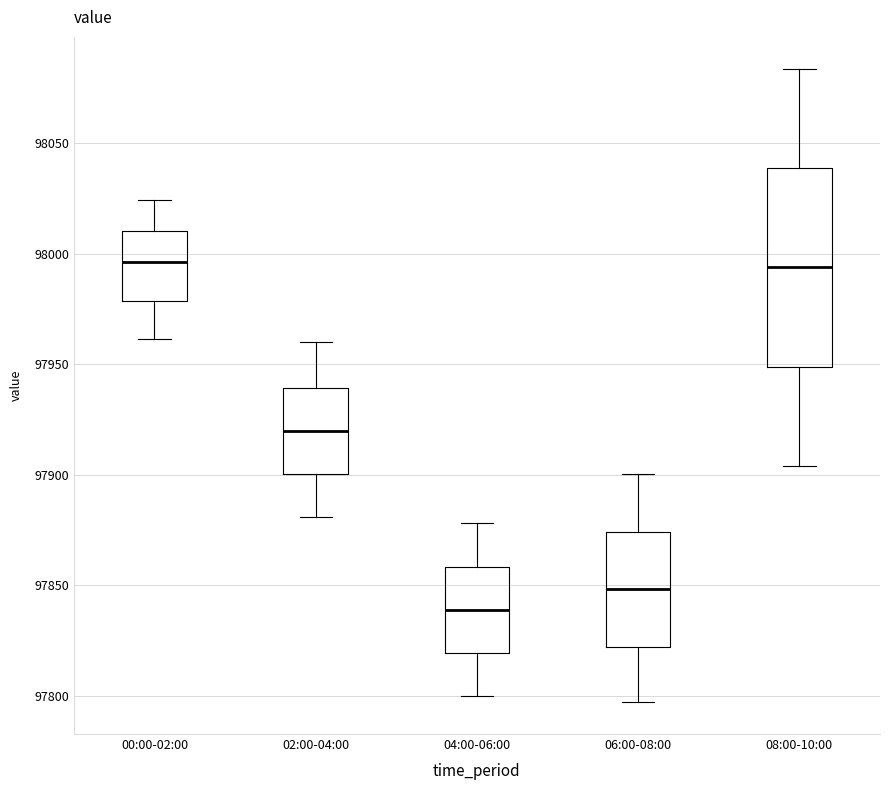

Which box's median line is the lowest?

04:00-06:00